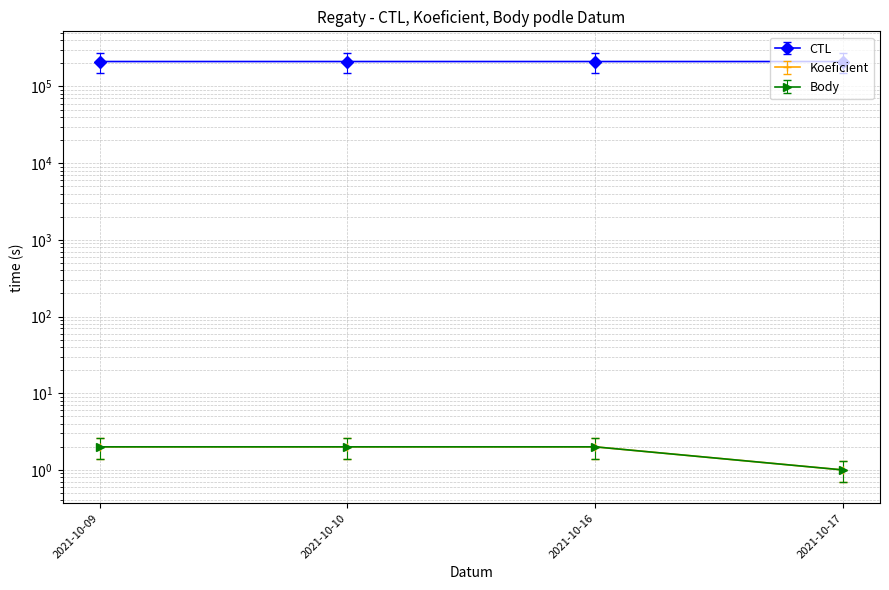

Rank the series at 2021-10-16 from lowest to highest value.

Koeficient, Body, CTL